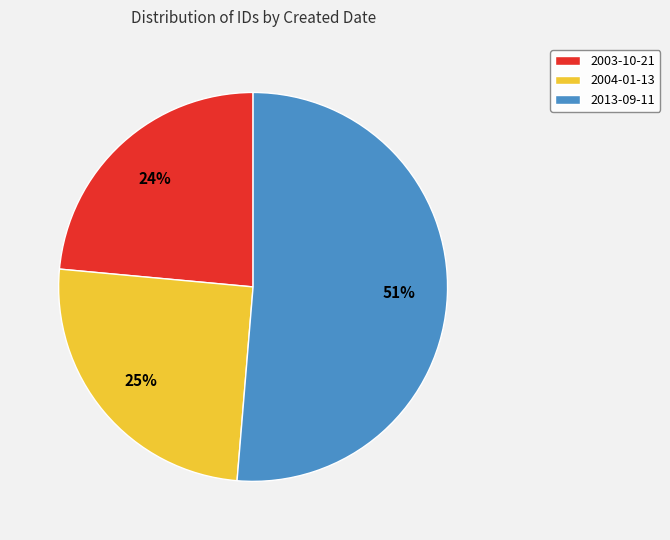

To the nearest percent, what percentage of the pie is 2013-09-11?

51%